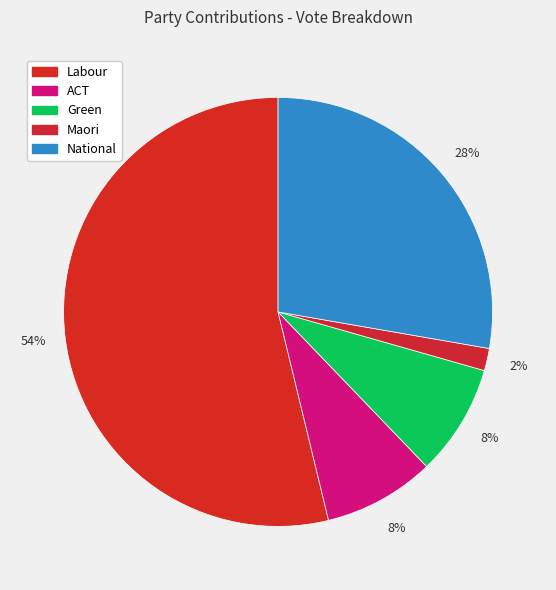

Is it true that Labour is 40% of the pie?

False